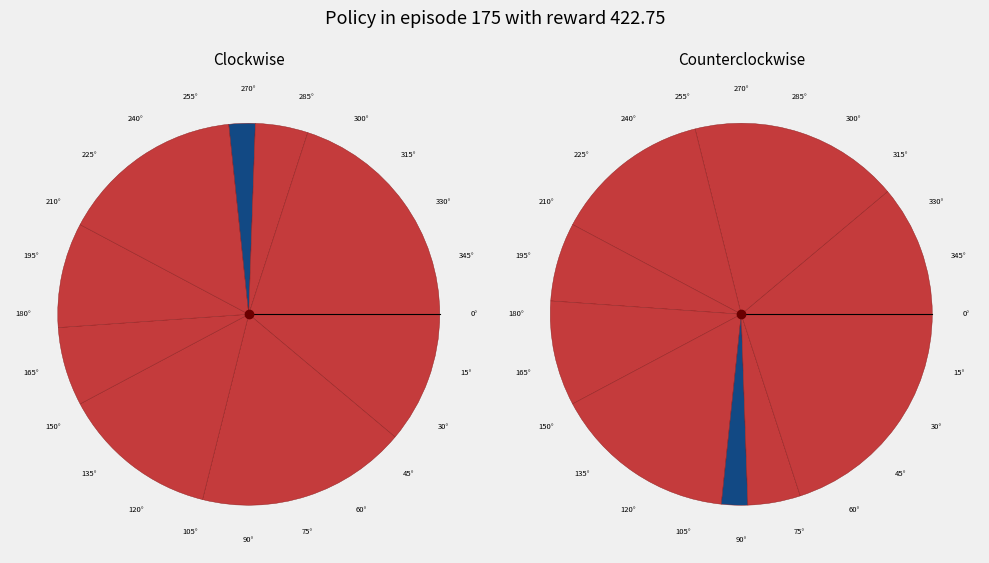

Does 2 represent more than half of the total?

No